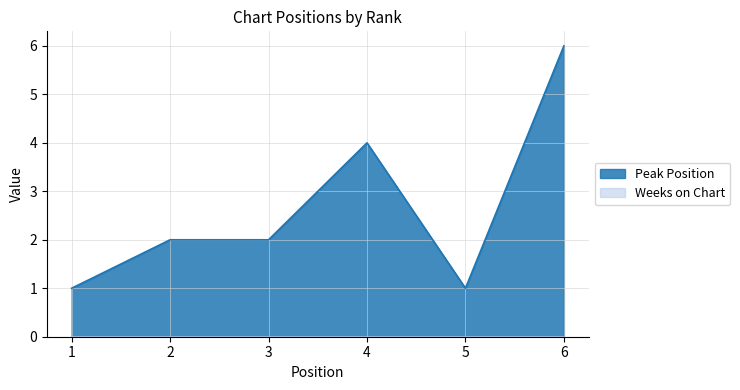

How many points are lower than both their immediate neighbors (excluding endpoints)?

1